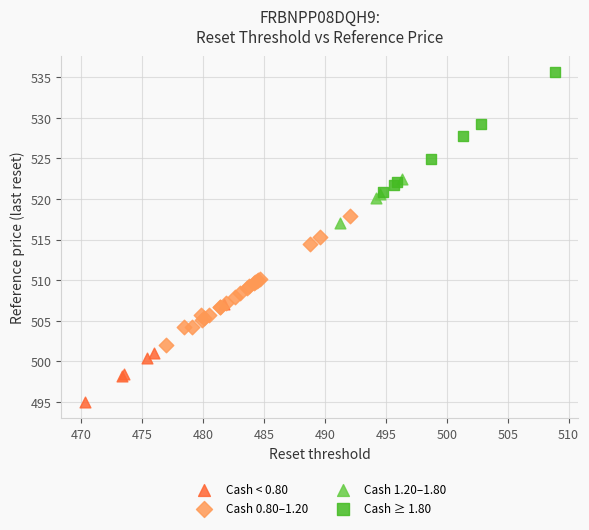

Which series reaches the minimum Y coordinate?

Cash < 0.80